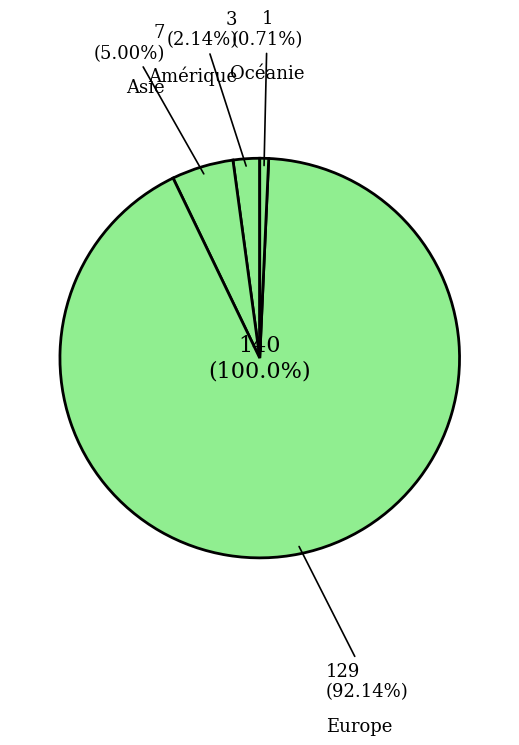

Is it true that Océanie is 11% of the pie?

False